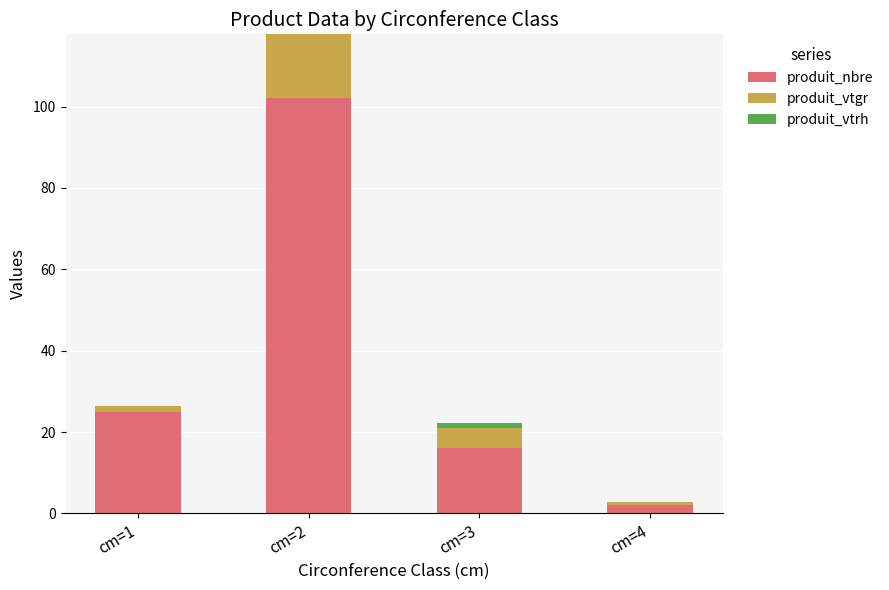

The value of produit_nbre at cm=2 is 102.0. True or false?

True